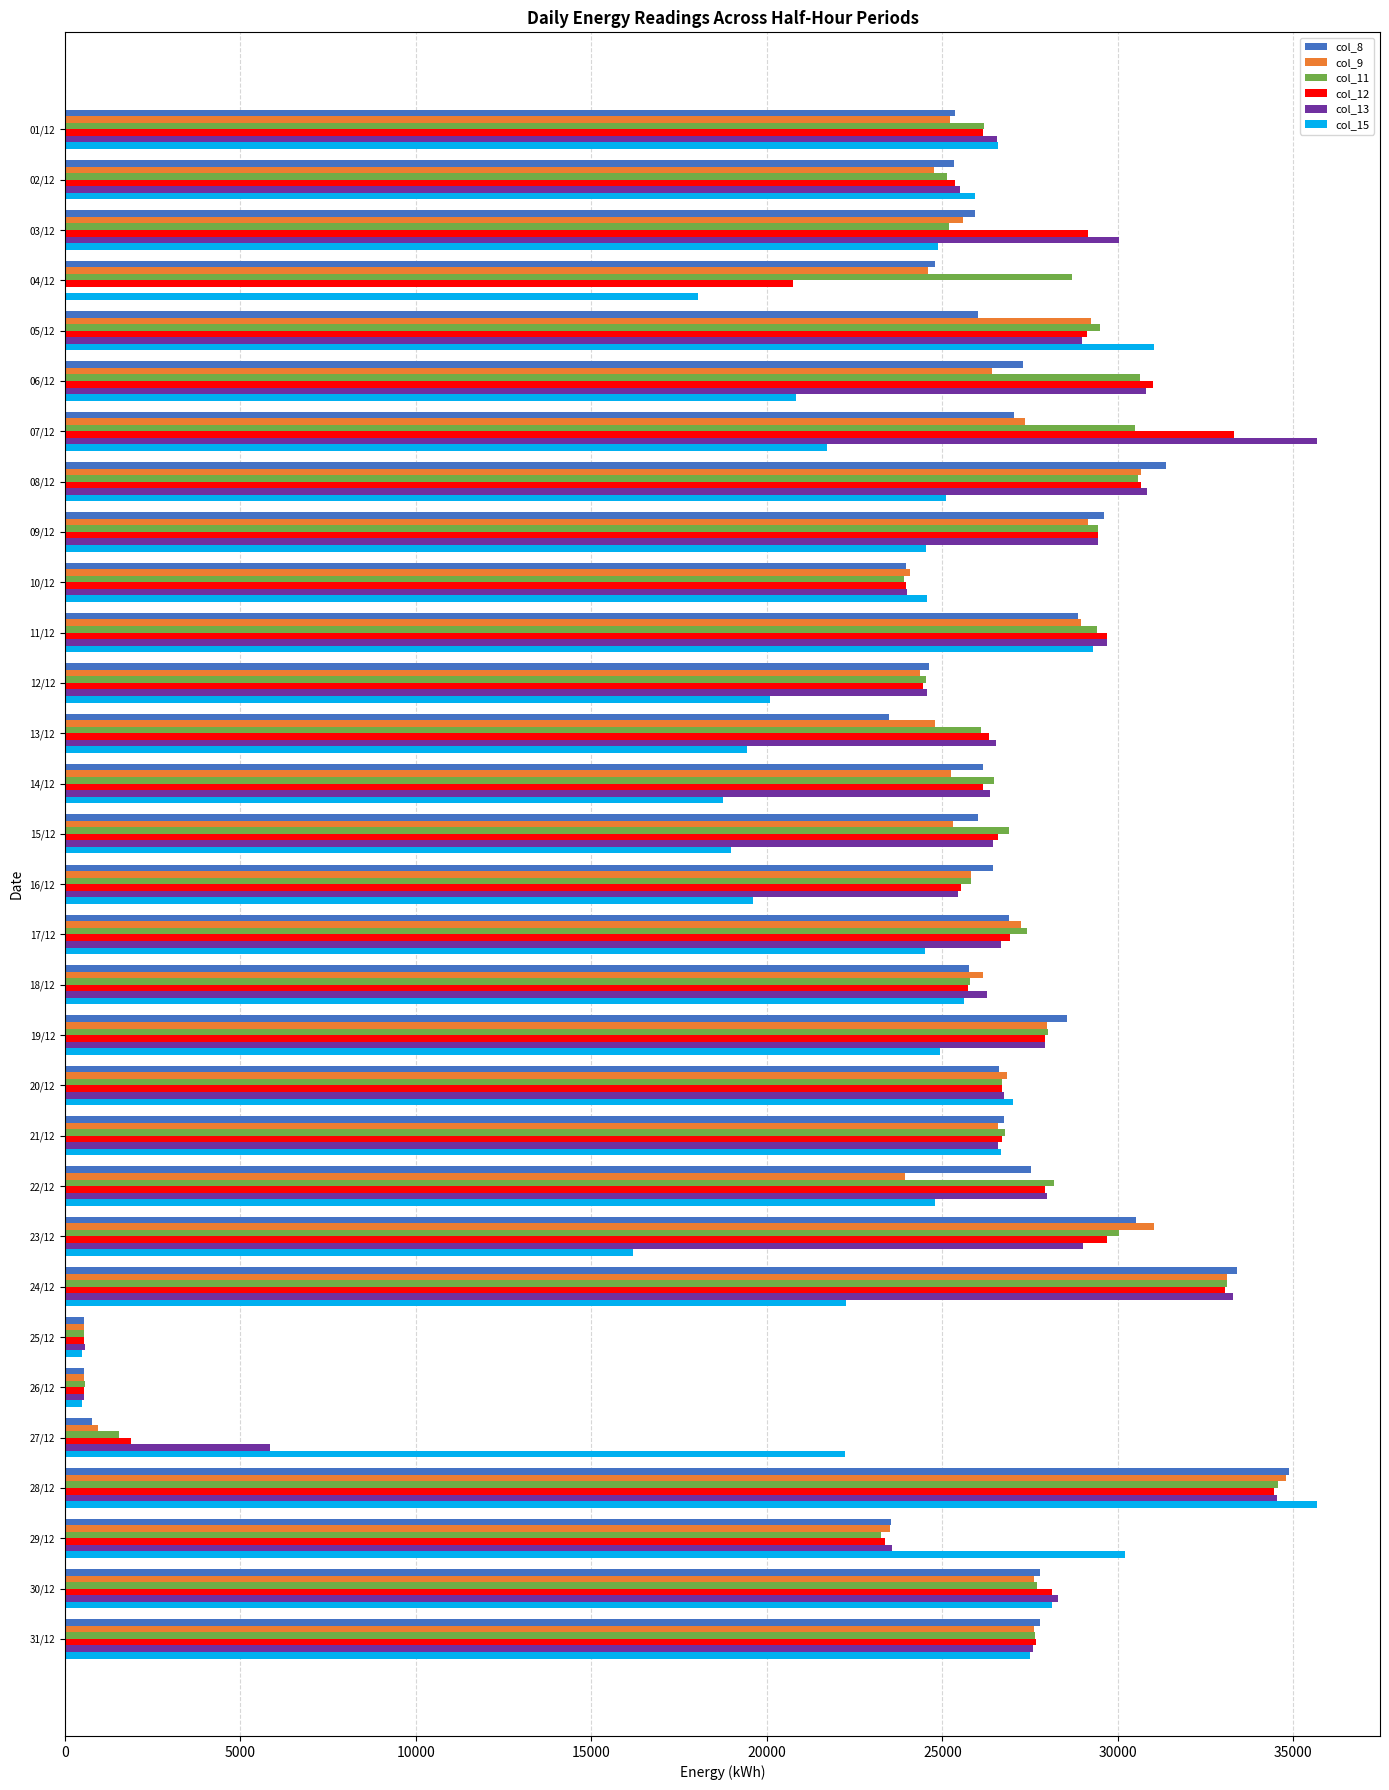

At which category is the sum across all series the highest?

28/12